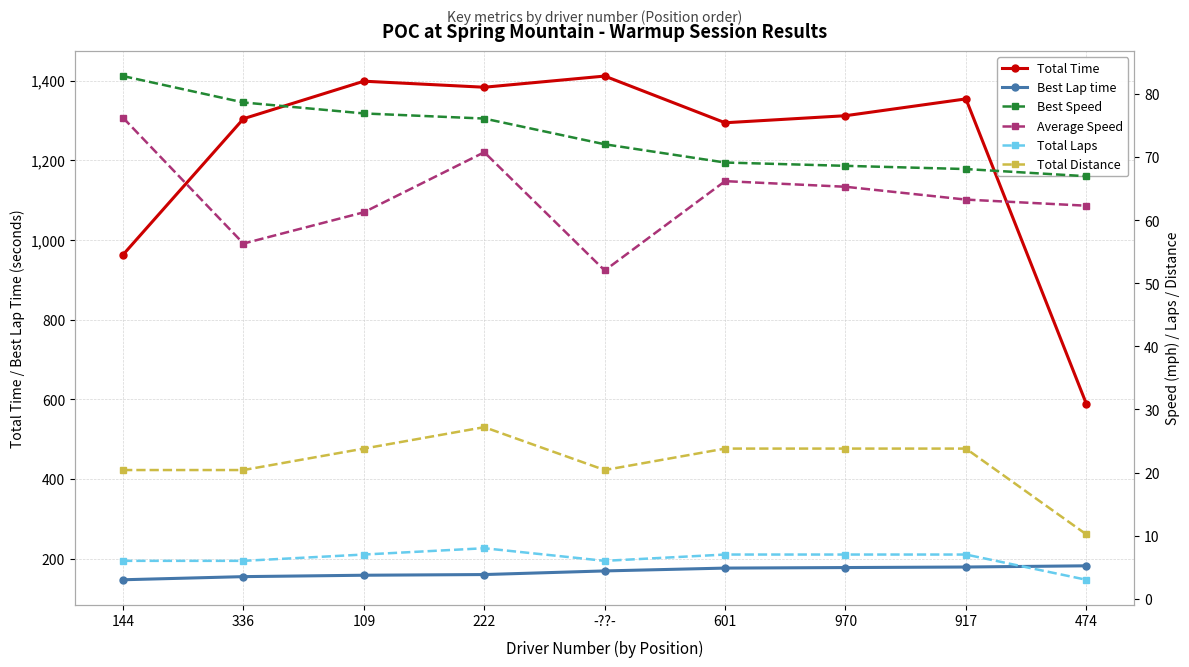

Is it true that Average Speed equals 63.3 at 917?

True